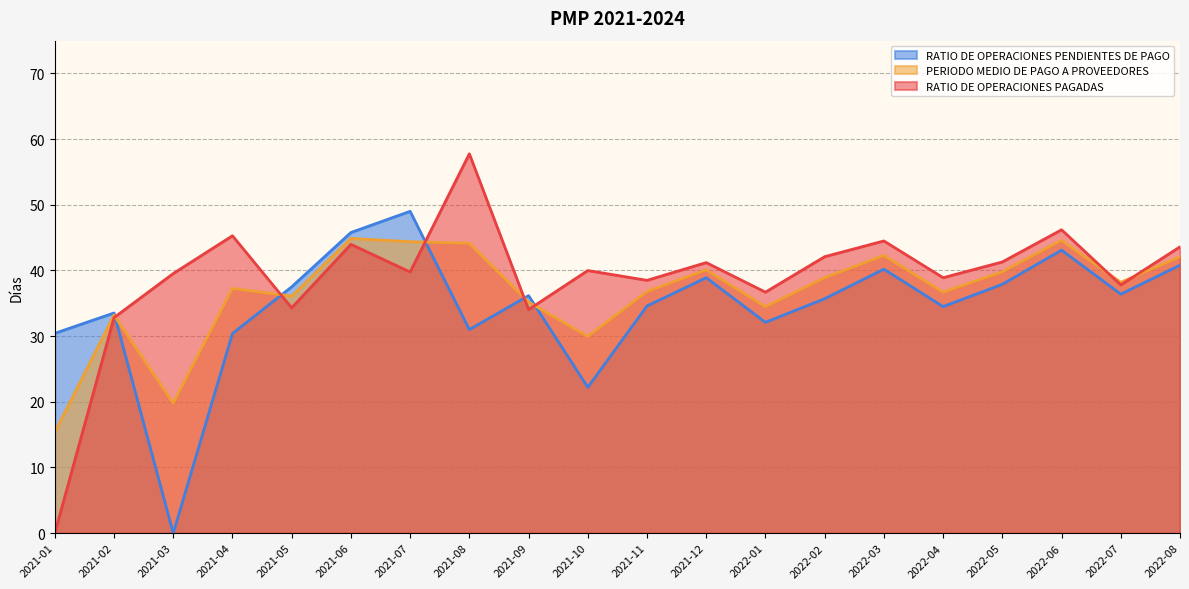

At 2021-03, list the series in order from largest to smallest.

RATIO DE OPERACIONES PAGADAS, PERIODO MEDIO DE PAGO A PROVEEDORES, RATIO DE OPERACIONES PENDIENTES DE PAGO